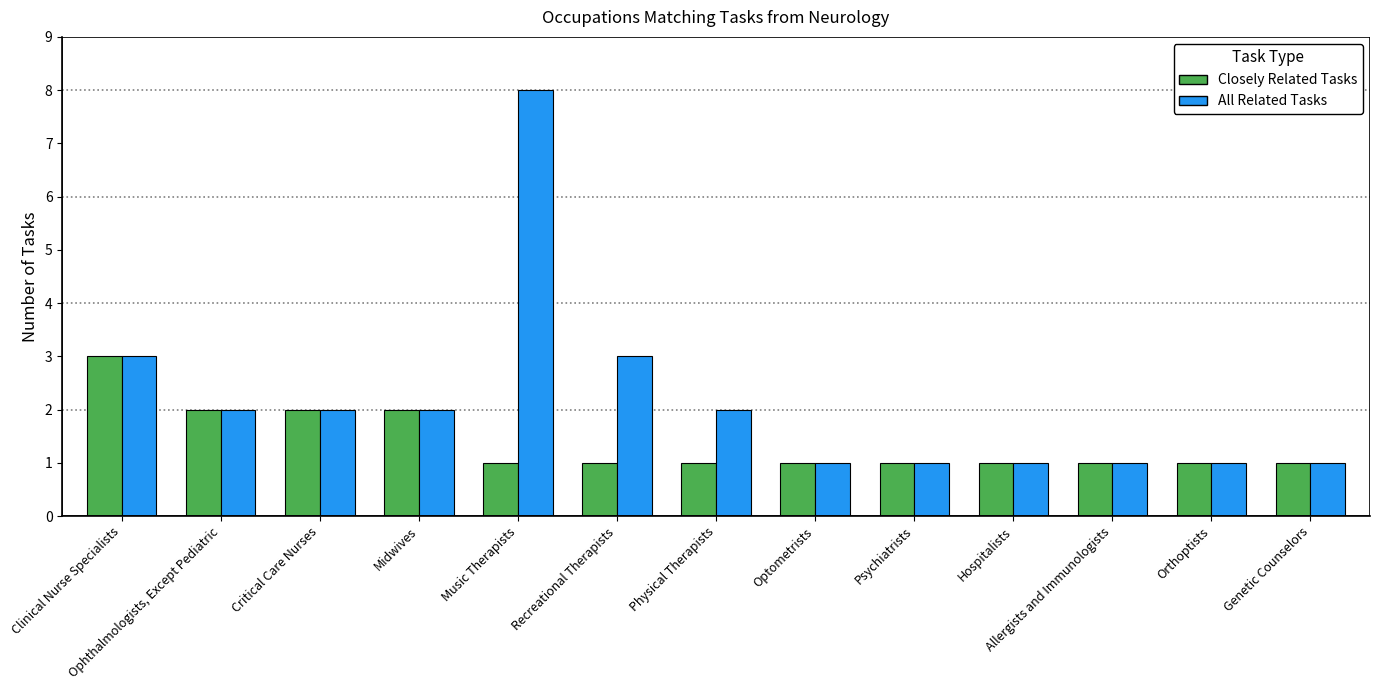

Between Music Therapists and Recreational Therapists, which series saw the biggest shift?

All Related Tasks